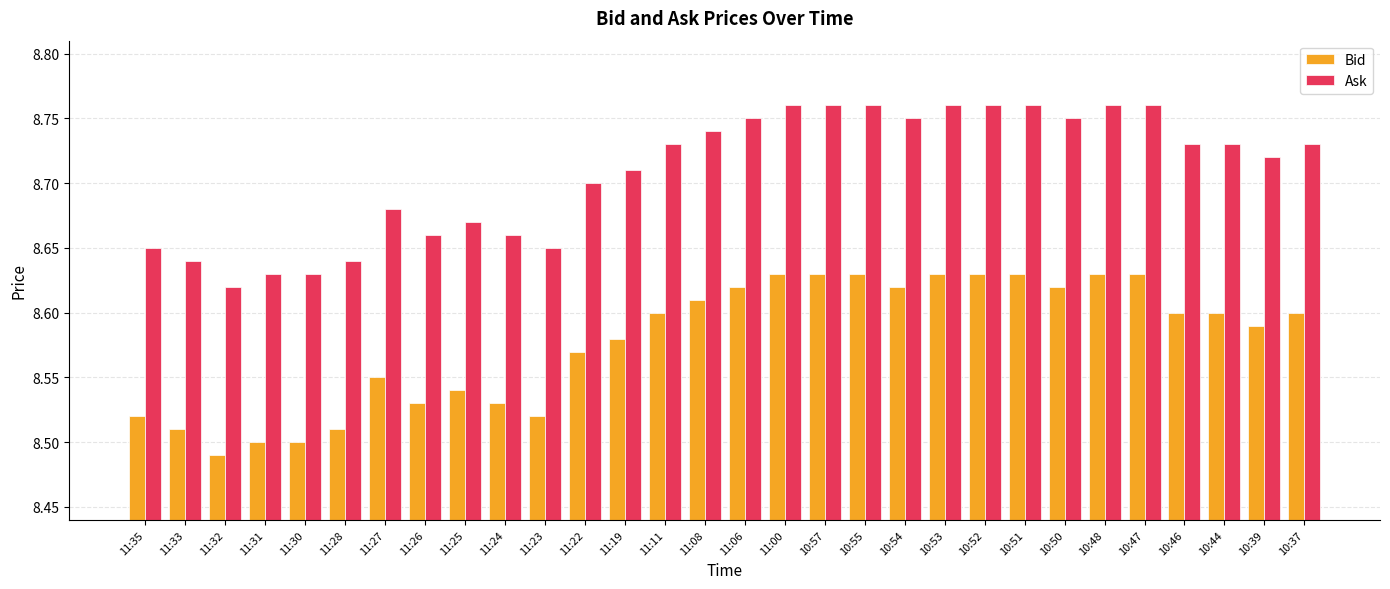

How many bars are there in each group?

2